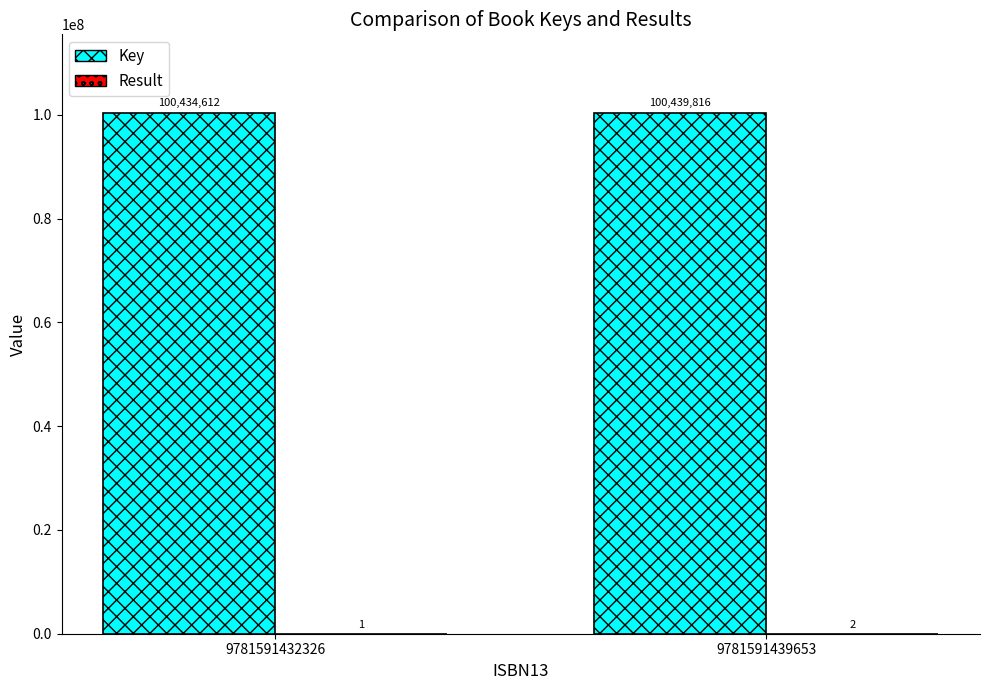

Which label corresponds to the largest value in the chart?

9781591439653